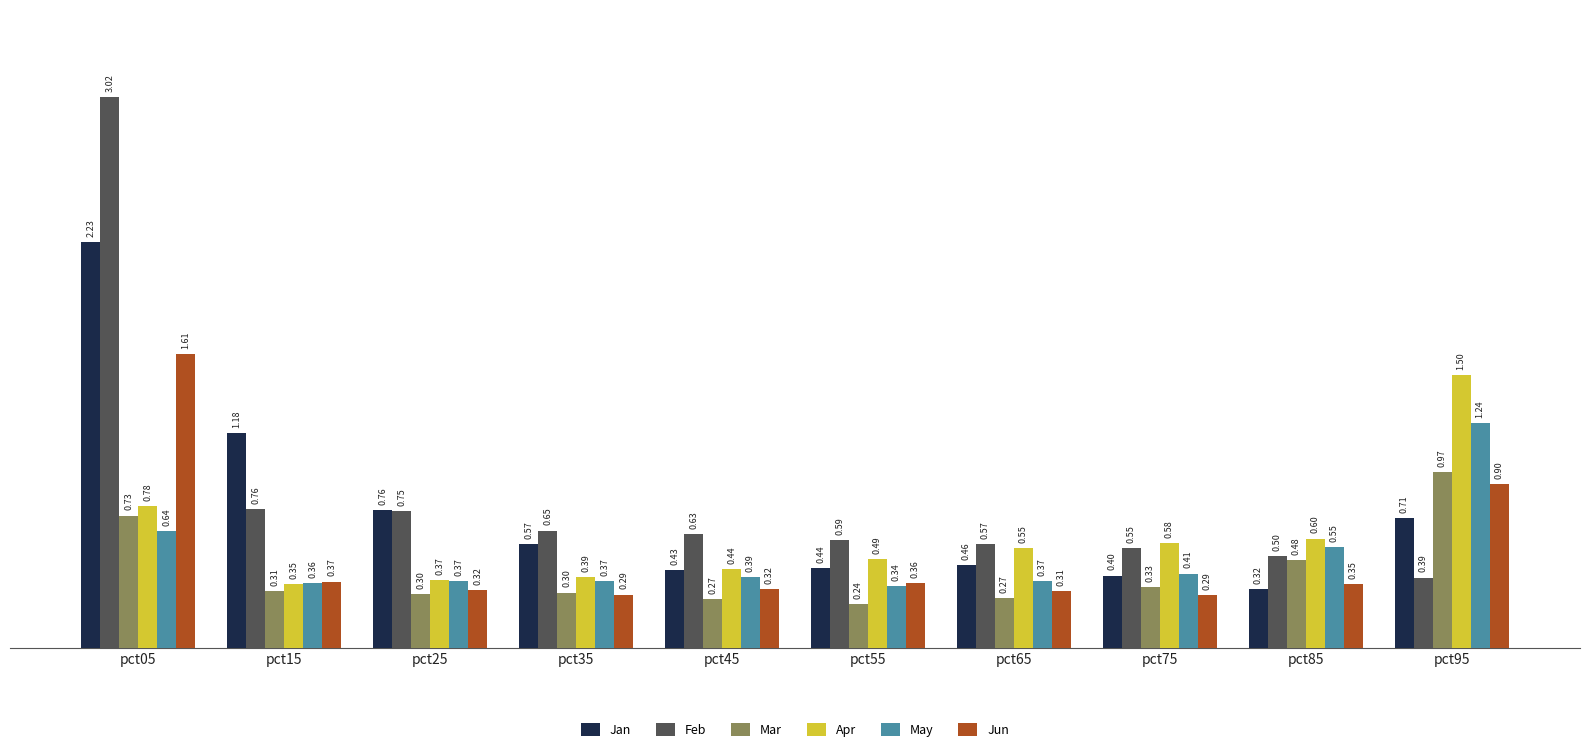

What is the sum of all Feb values?

8.4